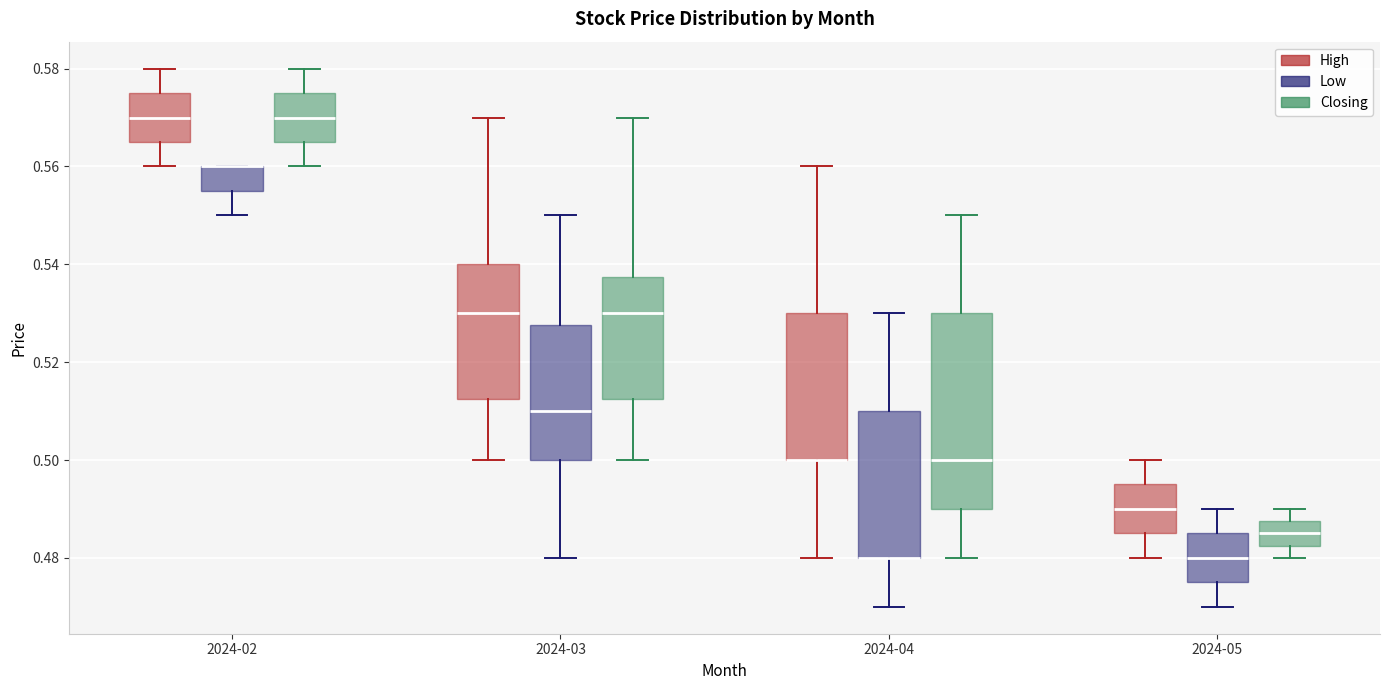

Which box is the tallest, from its lower edge to its upper edge?

2024-04 (Closing)